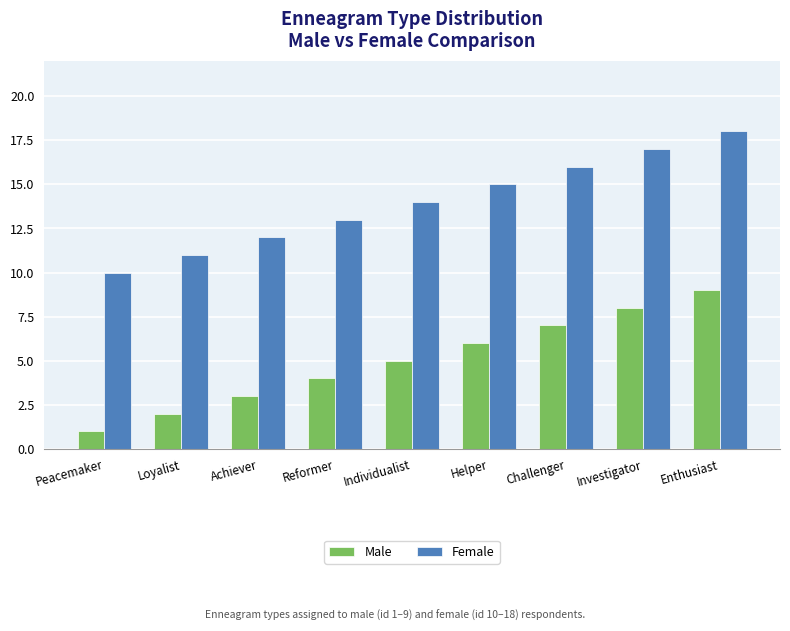

What is the spread (max minus min) of values at Reformer?

9